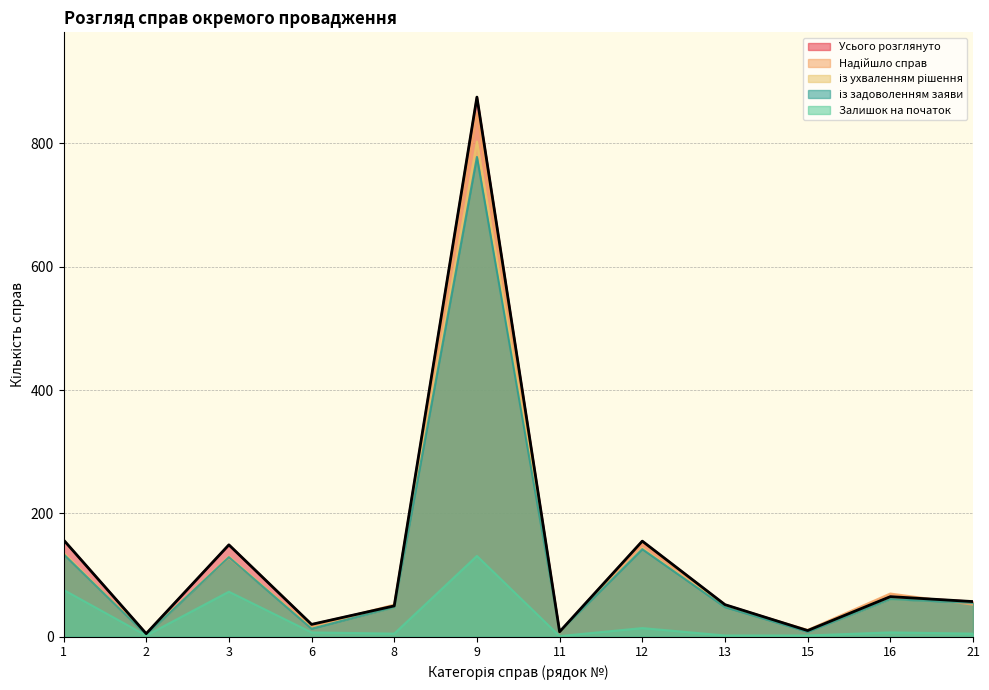

At which label does Усього розглянуто reach its peak?

9